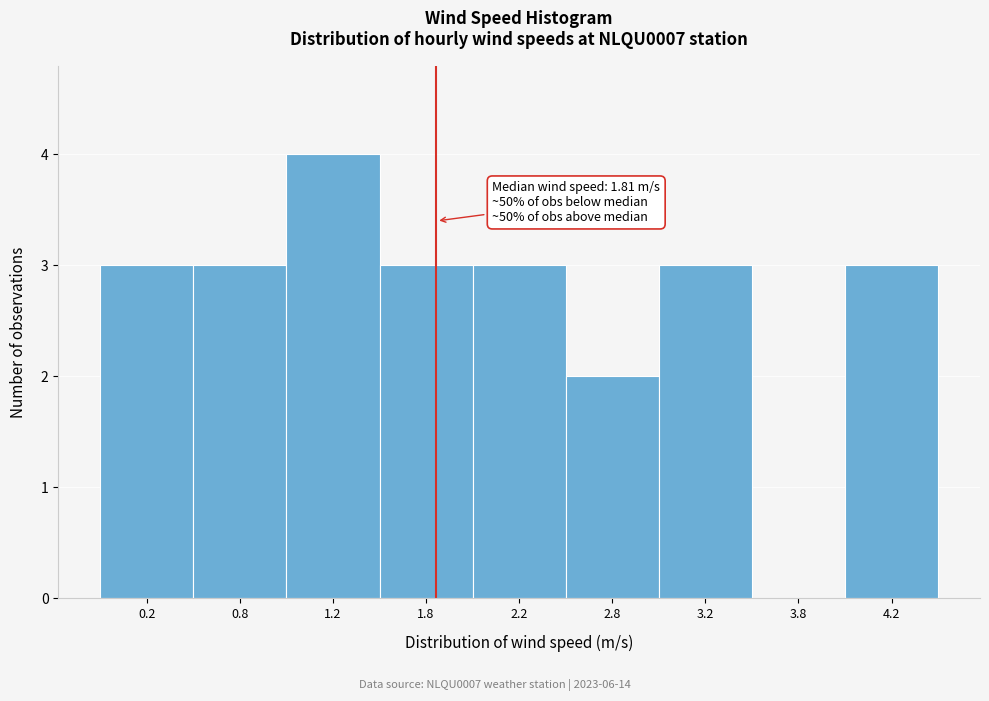

Reading right to left, extract all data points from this chart.

4.2=3	3.8=0	3.2=3	2.8=2	2.2=3	1.8=3	1.2=4	0.8=3	0.2=3